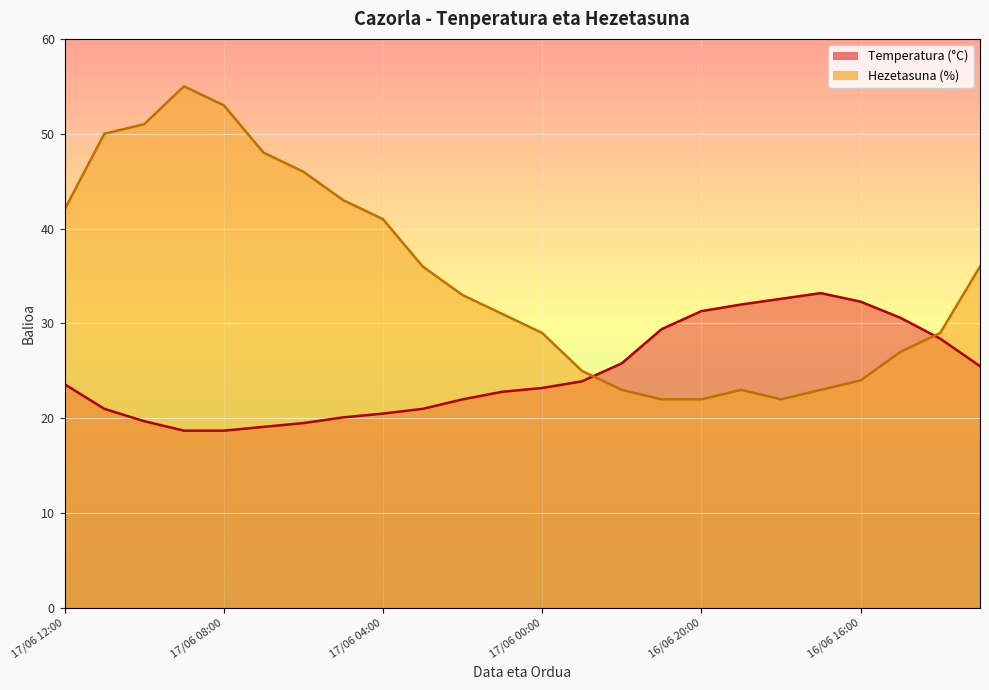

List the labels in order of Hezetasuna (%) value, largest first.

17/06 09:00, 17/06 08:00, 17/06 10:00, 17/06 11:00, 17/06 07:00, 17/06 06:00, 17/06 05:00, 17/06 12:00, 17/06 04:00, 17/06 03:00, 16/06 13:00, 17/06 02:00, 17/06 01:00, 17/06 00:00, 16/06 14:00, 16/06 15:00, 16/06 23:00, 16/06 16:00, 16/06 22:00, 16/06 19:00, 16/06 17:00, 16/06 21:00, 16/06 20:00, 16/06 18:00